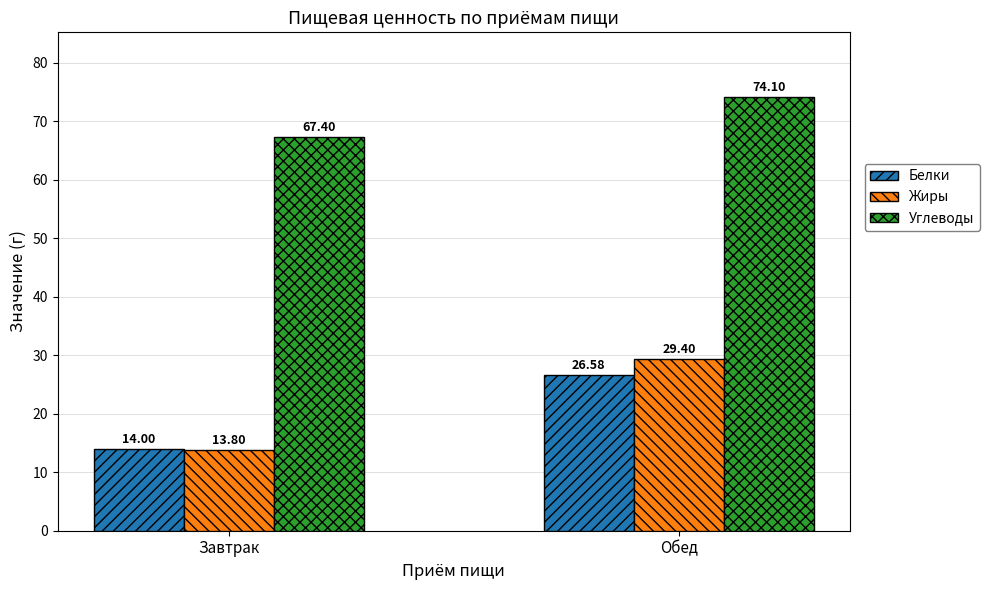

What is the smallest value displayed?

13.8